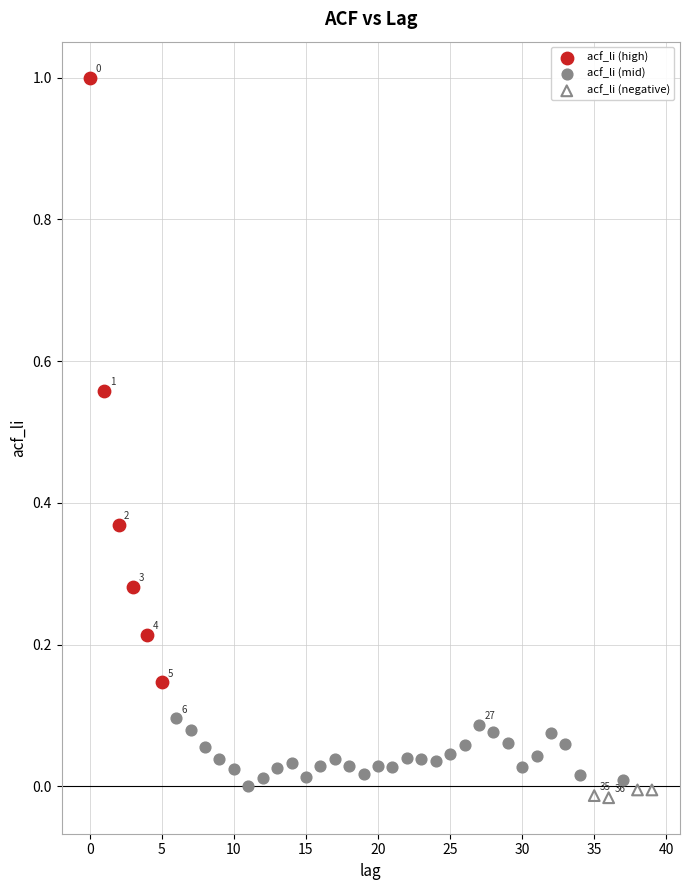

Which series has the widest spread of Y values?

acf_li (high)